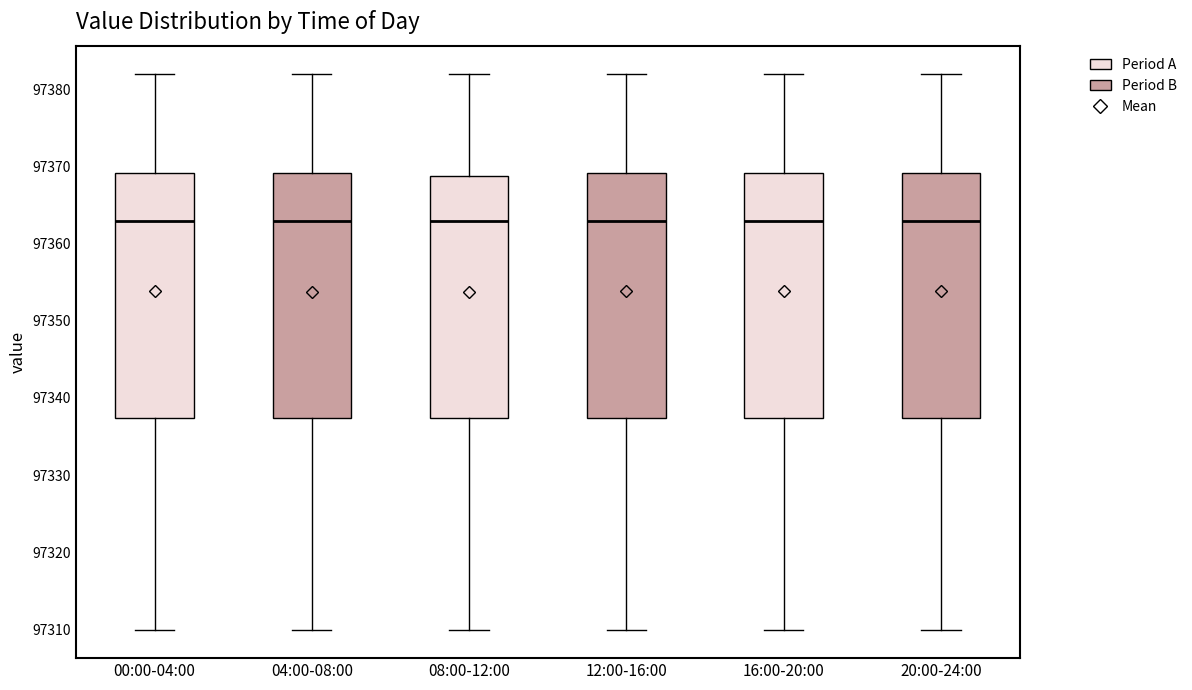

Reading left to right, transcribe this box plot: for each box, give where its median line is, the range the box spans, and where its two whiskers end, as read against the y-axis. The values are not printed on the chart, so give them approximately, as read against the axis.

00:00-04:00: median 97363, box 97337 to 97369, whiskers 97310 to 97382
04:00-08:00: median 97363, box 97337 to 97369, whiskers 97310 to 97382
08:00-12:00: median 97363, box 97337 to 97369, whiskers 97310 to 97382
12:00-16:00: median 97363, box 97337 to 97369, whiskers 97310 to 97382
16:00-20:00: median 97363, box 97337 to 97369, whiskers 97310 to 97382
20:00-24:00: median 97363, box 97337 to 97369, whiskers 97310 to 97382